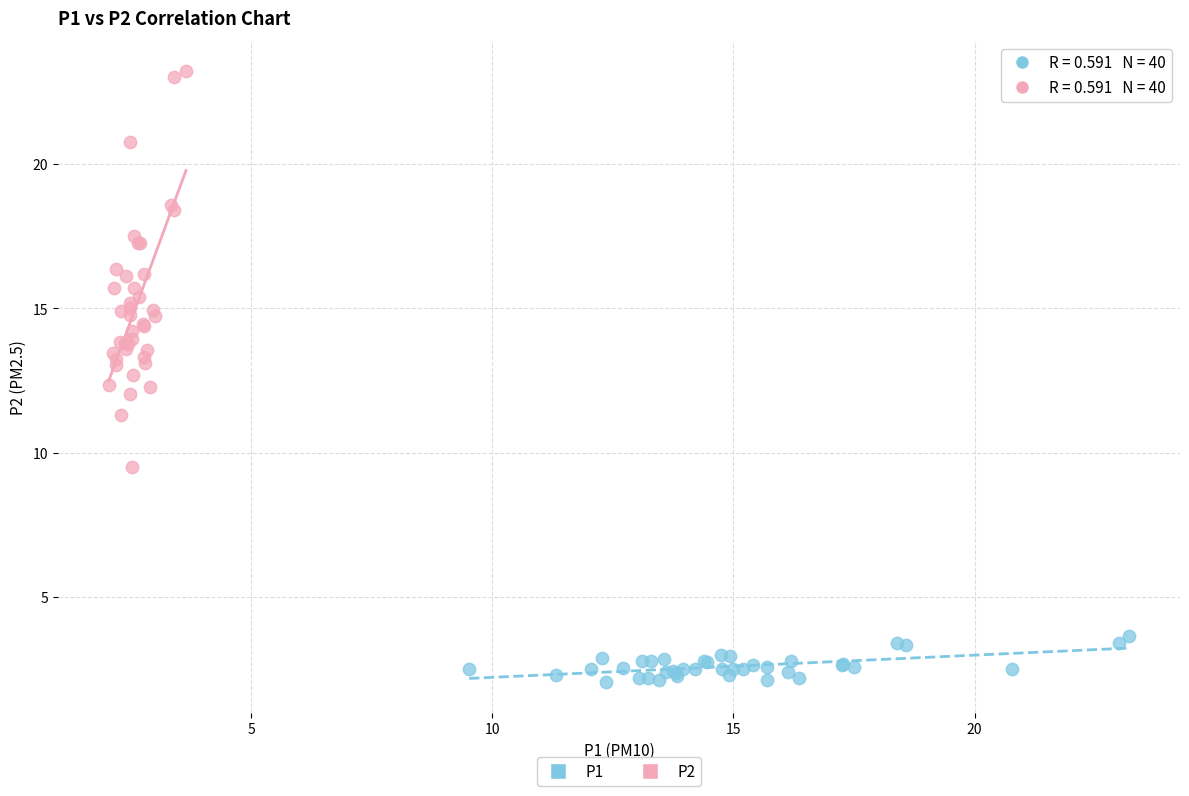

Which series has the largest Y range (max minus min)?

P2